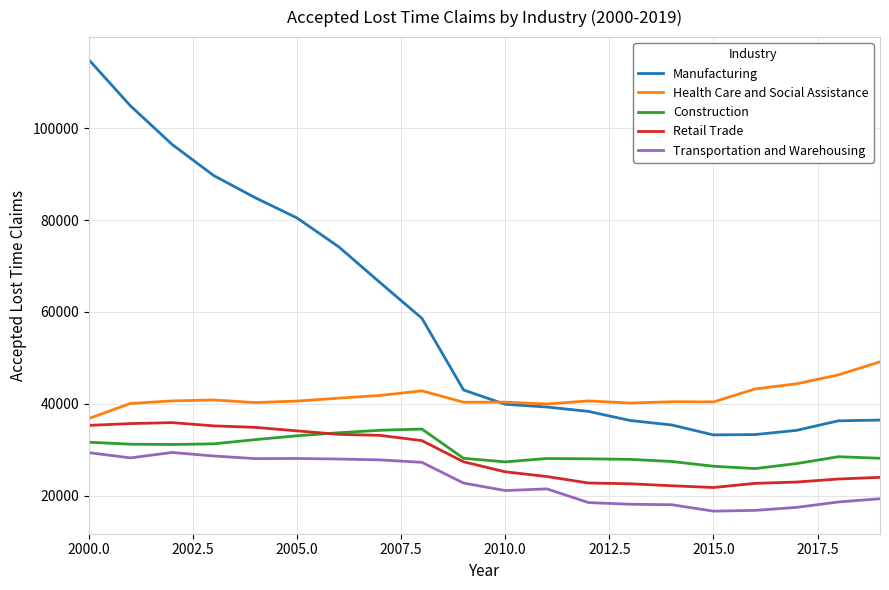

Which series has the widest spread of values?

Manufacturing